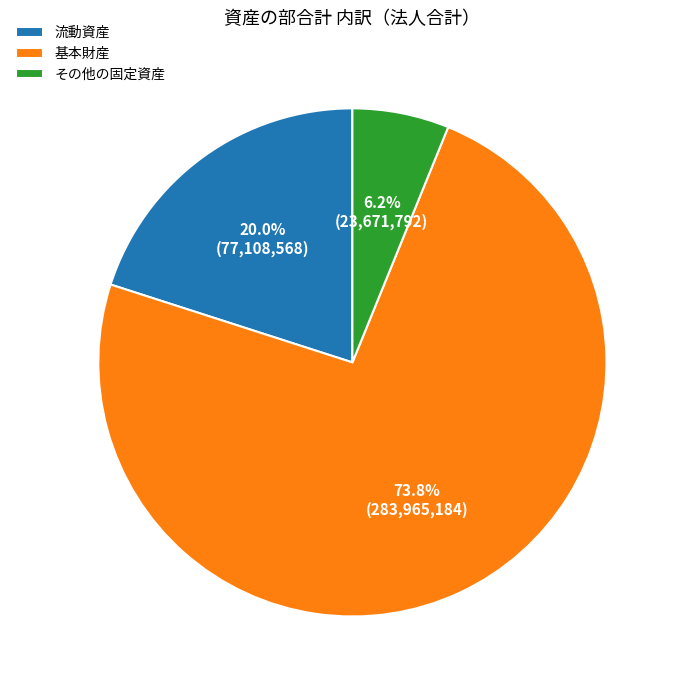

Count the number of slices in the pie.

3